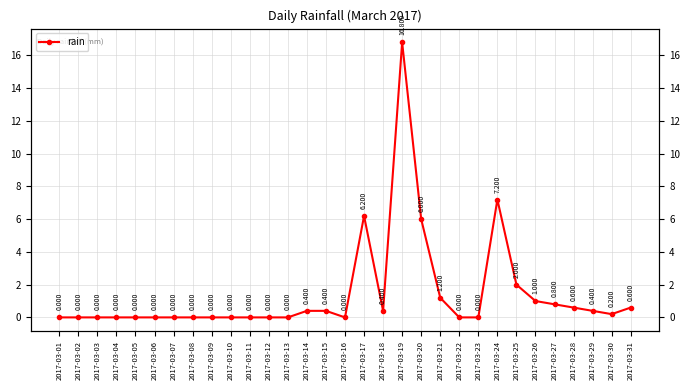

What is the difference between the values at 2017-03-14 and 2017-03-07?

0.4